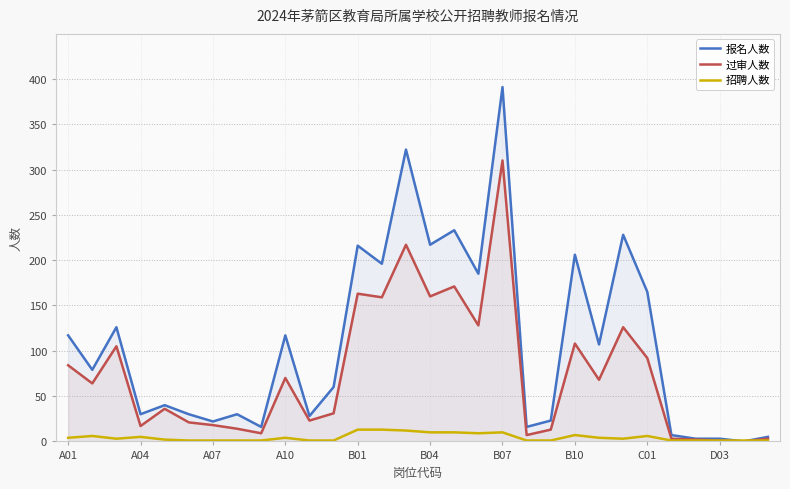

Reading left to right, what are all the values shown in this chart?

报名人数: 117	79	126	30	40	30	22	30	16	117	28	60	216	196	322	217	233	185	391	16	23	206	107	228	165	7	3	3	0	5
过审人数: 84	64	105	17	36	21	18	14	9	70	23	31	163	159	217	160	171	128	310	7	13	108	68	126	92	3	2	1	0	3
招聘人数: 4	6	3	5	2	1	1	1	1	4	1	1	13	13	12	10	10	9	10	1	1	7	4	3	6	1	1	1	1	1